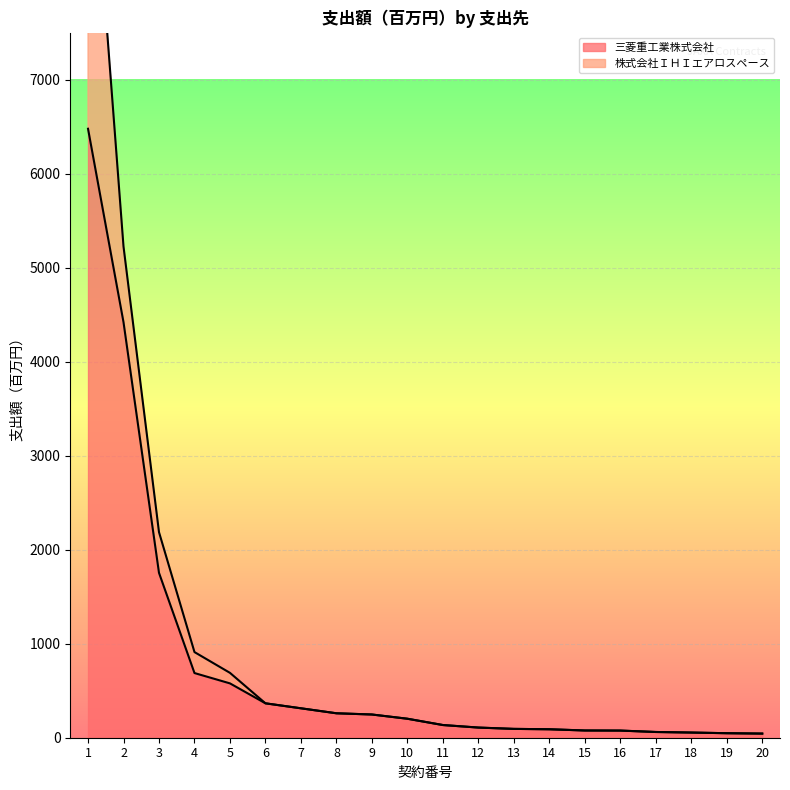

List the labels in order of value, largest first.

1, 2, 3, 4, 5, 6, 7, 8, 9, 10, 11, 12, 13, 14, 15, 16, 17, 18, 19, 20